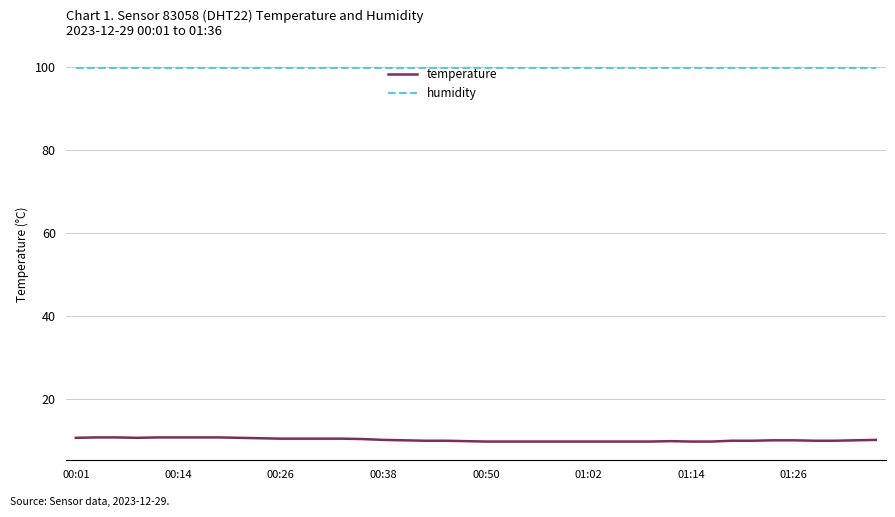

Count the number of data series in this chart.

2